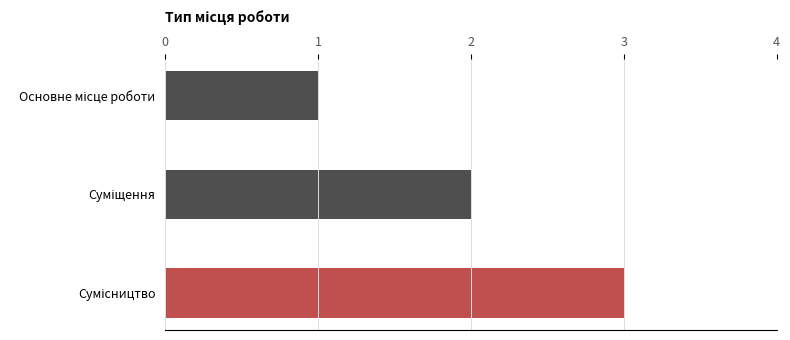

What is the maximum value shown in the chart?

3